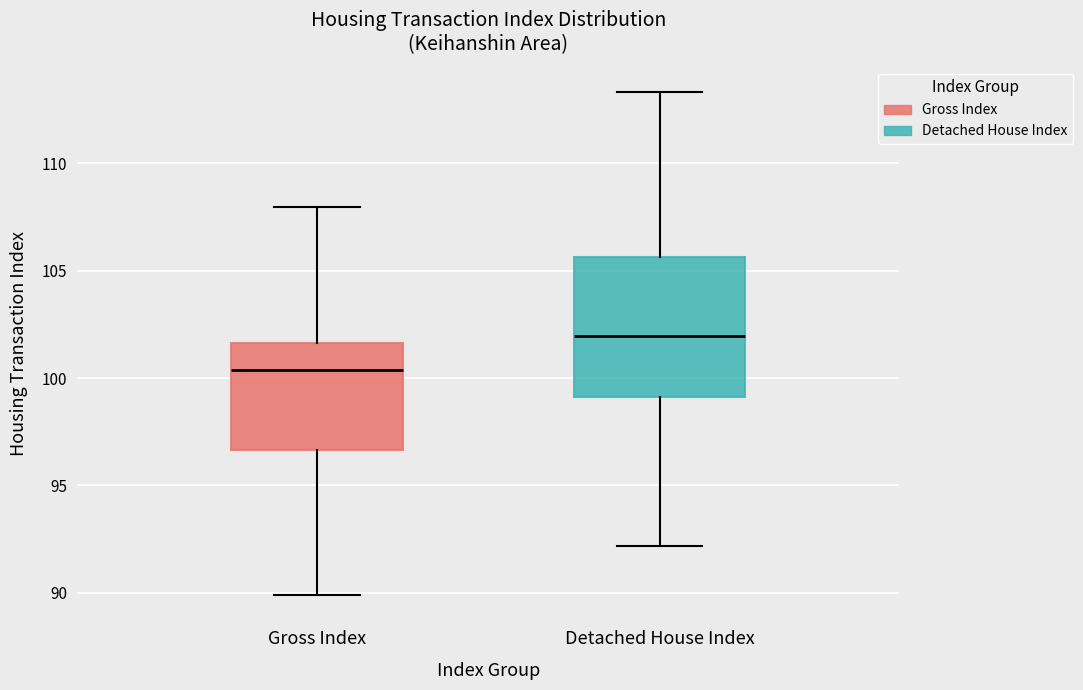

Reading left to right, transcribe this box plot: for each box, give where its median line is, the range the box spans, and where its two whiskers end, as read against the y-axis. The values are not printed on the chart, so give them approximately, as read against the axis.

Gross Index: median 100.5, box 96.5 to 101.5, whiskers 90.0 to 108.0
Detached House Index: median 102.0, box 99.0 to 105.5, whiskers 92.0 to 113.5